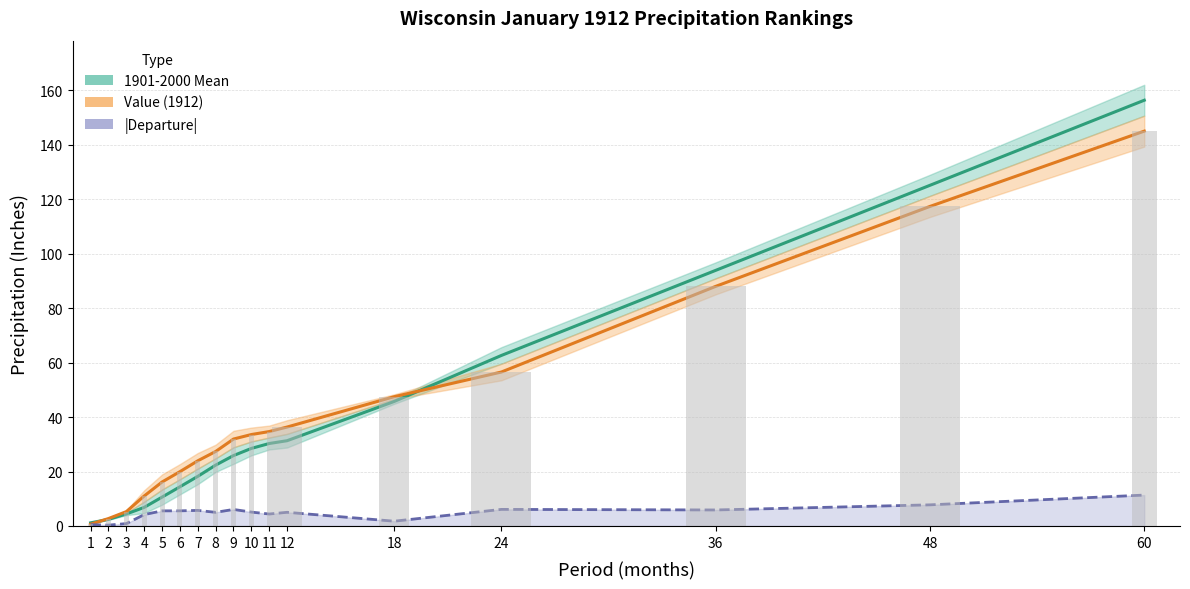

Rank the categories by |Departure| value from highest to lowest.

60, 48, 24, 9, 36, 7, 6, 5, 10, 12, 8, 11, 4, 18, 3, 1, 2